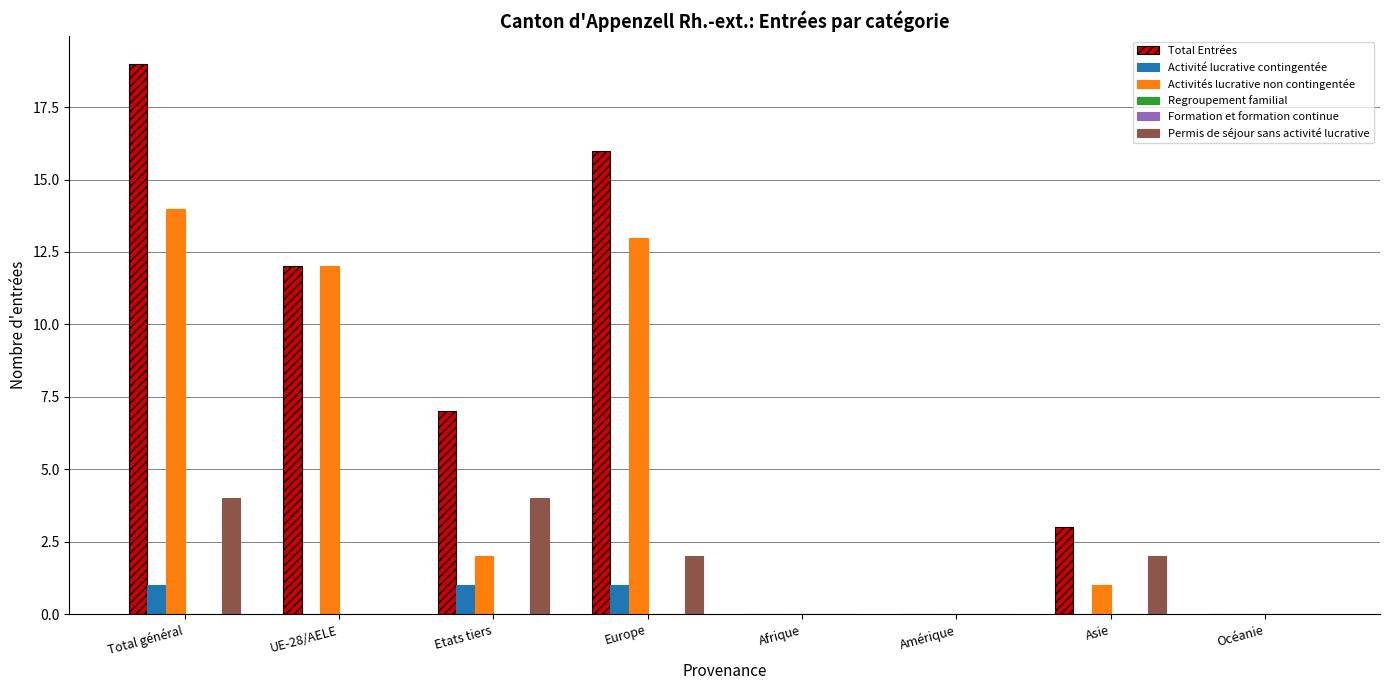

Is it true that Formation et formation continue equals 0 at Asie?

True